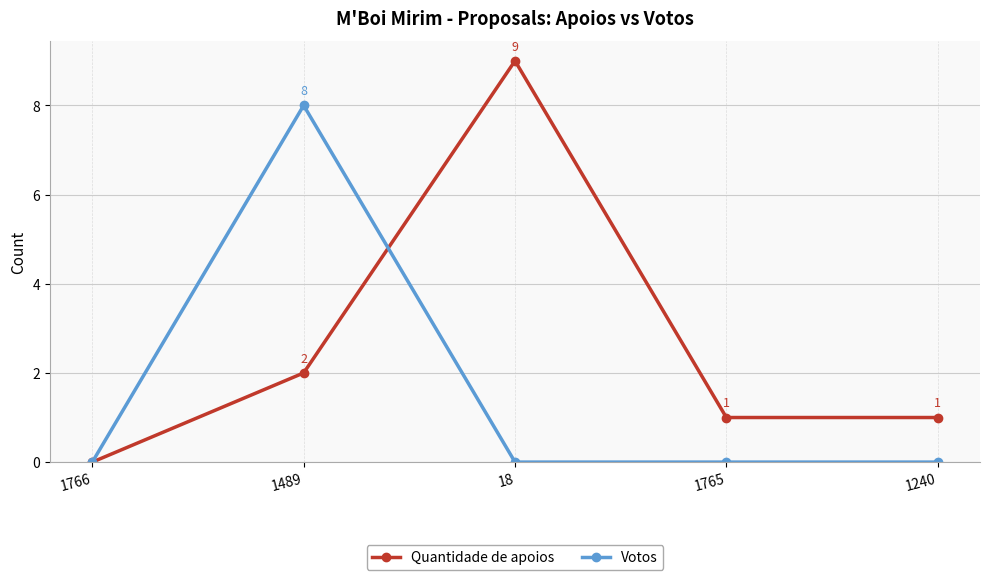

What is the sum of all Votos values?

8